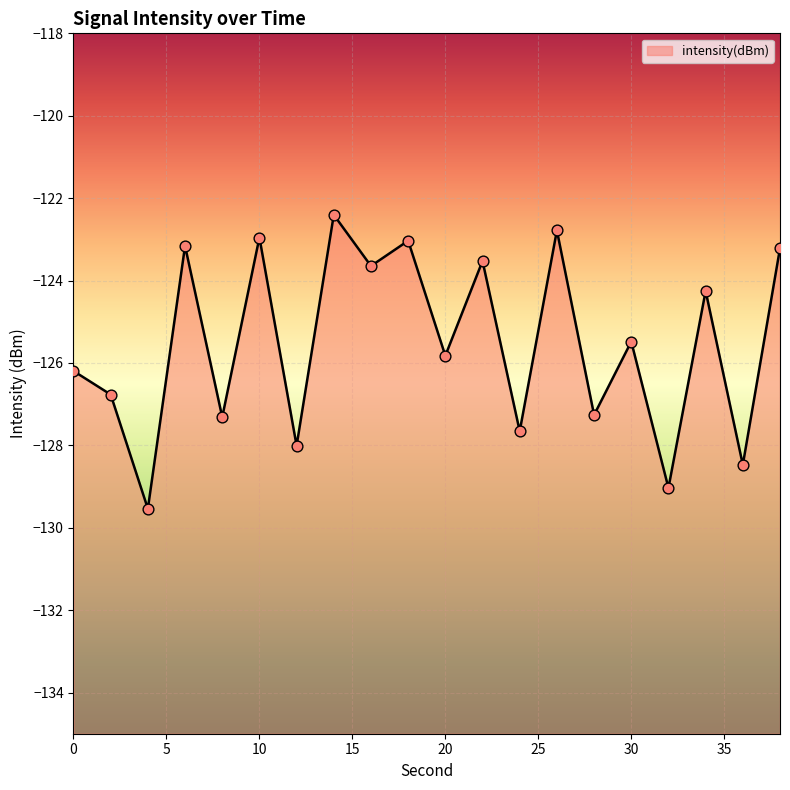

What is the change in value from 24 to 32?

-1.4